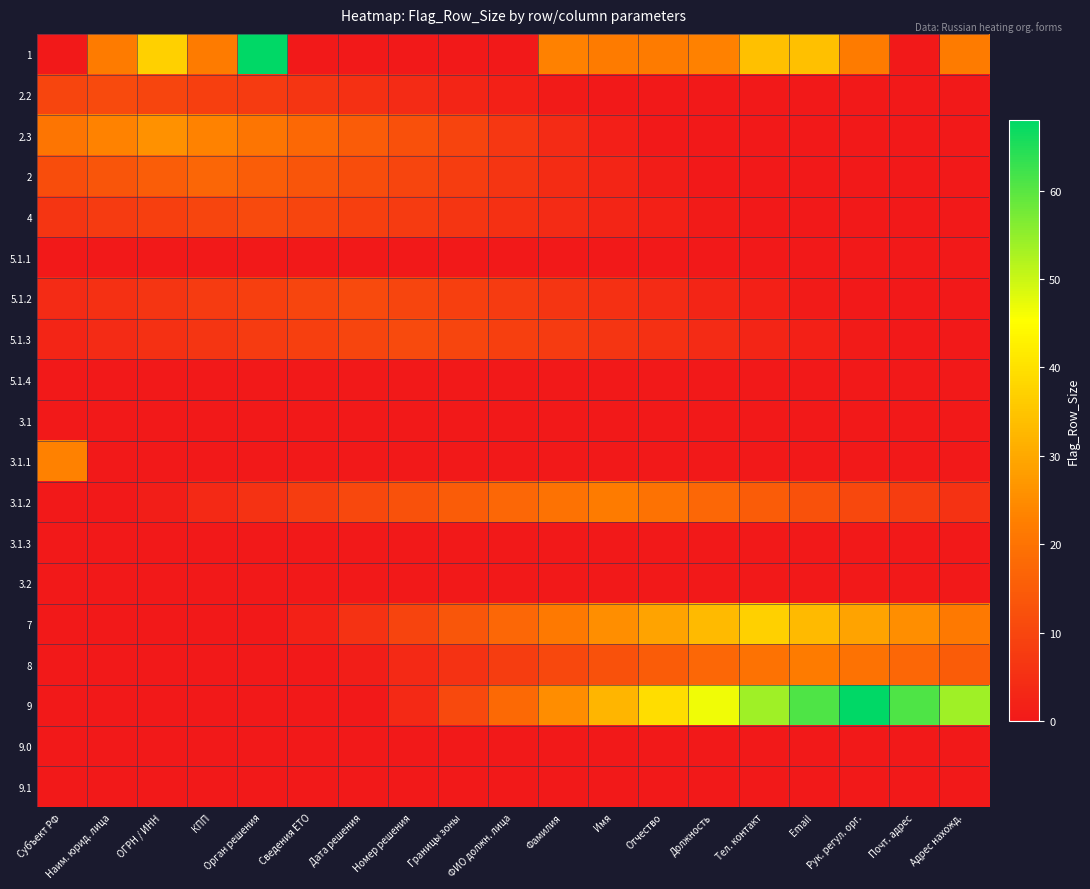

Reading left to right, extract all data points from this chart.

1: Субъект РФ=0.0	Наим. юрид. лица=22.0	ОГРН / ИНН=37.0	КПП=22.0	Орган решения=68.0	Сведения ЕТО=0.0	Дата решения=0.0	Номер решения=0.0	Границы зоны=0.0	ФИО должн. лица=0.0	Фамилия=23.0	Имя=22.0	Отчество=22.0	Должность=23.0	Тел. контакт=34.0	Email=34.0	Рук. регул. орг.=22.0	Почт. адрес=0.0	Адрес нахожд.=22.0
2.2: Субъект РФ=9.8	Наим. юрид. лица=11.0	ОГРН / ИНН=9.8	КПП=8.7	Орган решения=7.5	Сведения ЕТО=6.4	Дата решения=5.2	Номер решения=4.1	Границы зоны=2.9	ФИО должн. лица=1.7	Фамилия=0.6	Имя=0.0	Отчество=0.0	Должность=0.0	Тел. контакт=0.0	Email=0.0	Рук. регул. орг.=0.0	Почт. адрес=0.0	Адрес нахожд.=0.0
2.3: Субъект РФ=20.5	Наим. юрид. лица=23.3	ОГРН / ИНН=26.0	КПП=23.3	Орган решения=20.5	Сведения ЕТО=17.8	Дата решения=15.1	Номер решения=12.3	Границы зоны=9.6	ФИО должн. лица=6.8	Фамилия=4.1	Имя=1.4	Отчество=0.0	Должность=0.0	Тел. контакт=0.0	Email=0.0	Рук. регул. орг.=0.0	Почт. адрес=0.0	Адрес нахожд.=0.0
2: Субъект РФ=11.6	Наим. юрид. лица=13.4	ОГРН / ИНН=15.2	КПП=17.0	Орган решения=15.2	Сведения ЕТО=13.4	Дата решения=11.6	Номер решения=9.8	Границы зоны=8.1	ФИО должн. лица=6.3	Фамилия=4.5	Имя=2.7	Отчество=0.9	Должность=0.0	Тел. контакт=0.0	Email=0.0	Рук. регул. орг.=0.0	Почт. адрес=0.0	Адрес нахожд.=0.0
4: Субъект РФ=6.4	Наим. юрид. лица=7.5	ОГРН / ИНН=8.7	КПП=9.8	Орган решения=11.0	Сведения ЕТО=9.8	Дата решения=8.7	Номер решения=7.5	Границы зоны=6.4	ФИО должн. лица=5.2	Фамилия=4.1	Имя=2.9	Отчество=1.7	Должность=0.6	Тел. контакт=0.0	Email=0.0	Рук. регул. орг.=0.0	Почт. адрес=0.0	Адрес нахожд.=0.0
5.1.1: Субъект РФ=0.0	Наим. юрид. лица=0.0	ОГРН / ИНН=0.0	КПП=0.0	Орган решения=0.0	Сведения ЕТО=0.0	Дата решения=0.0	Номер решения=0.0	Границы зоны=0.0	ФИО должн. лица=0.0	Фамилия=0.0	Имя=0.0	Отчество=0.0	Должность=0.0	Тел. контакт=0.0	Email=0.0	Рук. регул. орг.=0.0	Почт. адрес=0.0	Адрес нахожд.=0.0
5.1.2: Субъект РФ=4.1	Наим. юрид. лица=5.2	ОГРН / ИНН=6.4	КПП=7.5	Орган решения=8.7	Сведения ЕТО=9.8	Дата решения=11.0	Номер решения=9.8	Границы зоны=8.7	ФИО должн. лица=7.5	Фамилия=6.4	Имя=5.2	Отчество=4.1	Должность=2.9	Тел. контакт=1.7	Email=0.6	Рук. регул. орг.=0.0	Почт. адрес=0.0	Адрес нахожд.=0.0
5.1.3: Субъект РФ=2.9	Наим. юрид. лица=4.1	ОГРН / ИНН=5.2	КПП=6.4	Орган решения=7.5	Сведения ЕТО=8.7	Дата решения=9.8	Номер решения=11.0	Границы зоны=9.8	ФИО должн. лица=8.7	Фамилия=7.5	Имя=6.4	Отчество=5.2	Должность=4.1	Тел. контакт=2.9	Email=1.7	Рук. регул. орг.=0.6	Почт. адрес=0.0	Адрес нахожд.=0.0
5.1.4: Субъект РФ=0.0	Наим. юрид. лица=0.0	ОГРН / ИНН=0.0	КПП=0.0	Орган решения=0.0	Сведения ЕТО=0.0	Дата решения=0.0	Номер решения=0.0	Границы зоны=0.0	ФИО должн. лица=0.0	Фамилия=0.0	Имя=0.0	Отчество=0.0	Должность=0.0	Тел. контакт=0.0	Email=0.0	Рук. регул. орг.=0.0	Почт. адрес=0.0	Адрес нахожд.=0.0
3.1: Субъект РФ=0.0	Наим. юрид. лица=0.0	ОГРН / ИНН=0.0	КПП=0.0	Орган решения=0.0	Сведения ЕТО=0.0	Дата решения=0.0	Номер решения=0.0	Границы зоны=0.0	ФИО должн. лица=0.0	Фамилия=0.0	Имя=0.0	Отчество=0.0	Должность=0.0	Тел. контакт=0.0	Email=0.0	Рук. регул. орг.=0.0	Почт. адрес=0.0	Адрес нахожд.=0.0
3.1.1: Субъект РФ=23.0	Наим. юрид. лица=0.0	ОГРН / ИНН=0.0	КПП=0.0	Орган решения=0.0	Сведения ЕТО=0.0	Дата решения=0.0	Номер решения=0.0	Границы зоны=0.0	ФИО должн. лица=0.0	Фамилия=0.0	Имя=0.0	Отчество=0.0	Должность=0.0	Тел. контакт=0.0	Email=0.0	Рук. регул. орг.=0.0	Почт. адрес=0.0	Адрес нахожд.=0.0
3.1.2: Субъект РФ=0.0	Наим. юрид. лица=0.0	ОГРН / ИНН=1.2	КПП=3.5	Орган решения=5.8	Сведения ЕТО=8.1	Дата решения=10.4	Номер решения=12.7	Границы зоны=15.1	ФИО должн. лица=17.4	Фамилия=19.7	Имя=22.0	Отчество=19.7	Должность=17.4	Тел. контакт=15.1	Email=12.7	Рук. регул. орг.=10.4	Почт. адрес=8.1	Адрес нахожд.=5.8
3.1.3: Субъект РФ=0.0	Наим. юрид. лица=0.0	ОГРН / ИНН=0.0	КПП=0.0	Орган решения=0.0	Сведения ЕТО=0.0	Дата решения=0.0	Номер решения=0.0	Границы зоны=0.0	ФИО должн. лица=0.0	Фамилия=0.0	Имя=0.0	Отчество=0.0	Должность=0.0	Тел. контакт=0.0	Email=0.0	Рук. регул. орг.=0.0	Почт. адрес=0.0	Адрес нахожд.=0.0
3.2: Субъект РФ=0.0	Наим. юрид. лица=0.0	ОГРН / ИНН=0.0	КПП=0.0	Орган решения=0.0	Сведения ЕТО=0.0	Дата решения=0.0	Номер решения=0.0	Границы зоны=0.0	ФИО должн. лица=0.0	Фамилия=0.0	Имя=0.0	Отчество=0.0	Должность=0.0	Тел. контакт=0.0	Email=0.0	Рук. регул. орг.=0.0	Почт. адрес=0.0	Адрес нахожд.=0.0
7: Субъект РФ=0.0	Наим. юрид. лица=0.0	ОГРН / ИНН=0.0	КПП=0.0	Орган решения=0.0	Сведения ЕТО=1.9	Дата решения=5.8	Номер решения=9.7	Границы зоны=13.6	ФИО должн. лица=17.5	Фамилия=21.4	Имя=25.3	Отчество=29.2	Должность=33.1	Тел. контакт=37.0	Email=33.1	Рук. регул. орг.=29.2	Почт. адрес=25.3	Адрес нахожд.=21.4
8: Субъект РФ=0.0	Наим. юрид. лица=0.0	ОГРН / ИНН=0.0	КПП=0.0	Орган решения=0.0	Сведения ЕТО=0.0	Дата решения=1.2	Номер решения=3.5	Границы зоны=5.8	ФИО должн. лица=8.1	Фамилия=10.4	Имя=12.7	Отчество=15.1	Должность=17.4	Тел. контакт=19.7	Email=22.0	Рук. регул. орг.=19.7	Почт. адрес=17.4	Адрес нахожд.=15.1
9: Субъект РФ=0.0	Наим. юрид. лица=0.0	ОГРН / ИНН=0.0	КПП=0.0	Орган решения=0.0	Сведения ЕТО=0.0	Дата решения=0.0	Номер решения=3.6	Границы зоны=10.7	ФИО должн. лица=17.9	Фамилия=25.1	Имя=32.2	Отчество=39.4	Должность=46.5	Тел. контакт=53.7	Email=60.8	Рук. регул. орг.=68.0	Почт. адрес=60.8	Адрес нахожд.=53.7
9.0: Субъект РФ=0.0	Наим. юрид. лица=0.0	ОГРН / ИНН=0.0	КПП=0.0	Орган решения=0.0	Сведения ЕТО=0.0	Дата решения=0.0	Номер решения=0.0	Границы зоны=0.0	ФИО должн. лица=0.0	Фамилия=0.0	Имя=0.0	Отчество=0.0	Должность=0.0	Тел. контакт=0.0	Email=0.0	Рук. регул. орг.=0.0	Почт. адрес=0.0	Адрес нахожд.=0.0
9.1: Субъект РФ=0.0	Наим. юрид. лица=0.0	ОГРН / ИНН=0.0	КПП=0.0	Орган решения=0.0	Сведения ЕТО=0.0	Дата решения=0.0	Номер решения=0.0	Границы зоны=0.0	ФИО должн. лица=0.0	Фамилия=0.0	Имя=0.0	Отчество=0.0	Должность=0.0	Тел. контакт=0.0	Email=0.0	Рук. регул. орг.=0.0	Почт. адрес=0.0	Адрес нахожд.=0.0